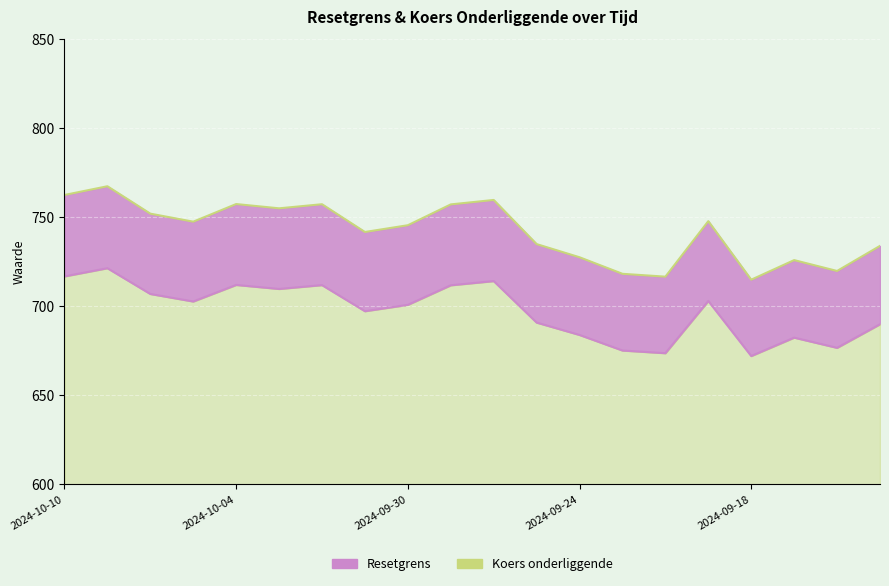

At how many categories does at least one series exceed 683?

20